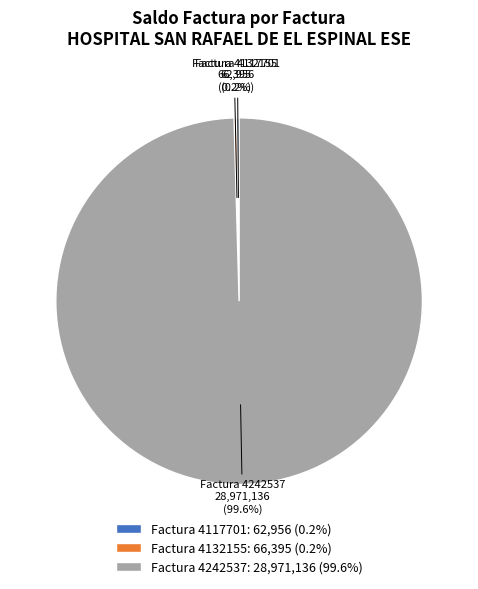

What is the largest slice in the pie chart?

Factura 4242537: 28,971,136 (99.6%)